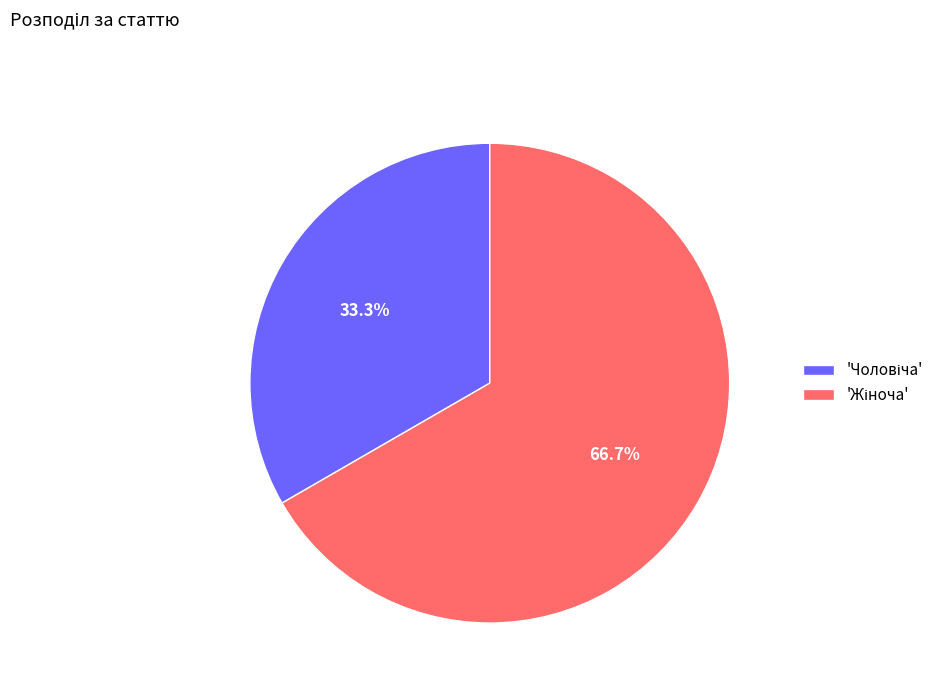

Is there any slice that represents more than half of the pie?

Yes